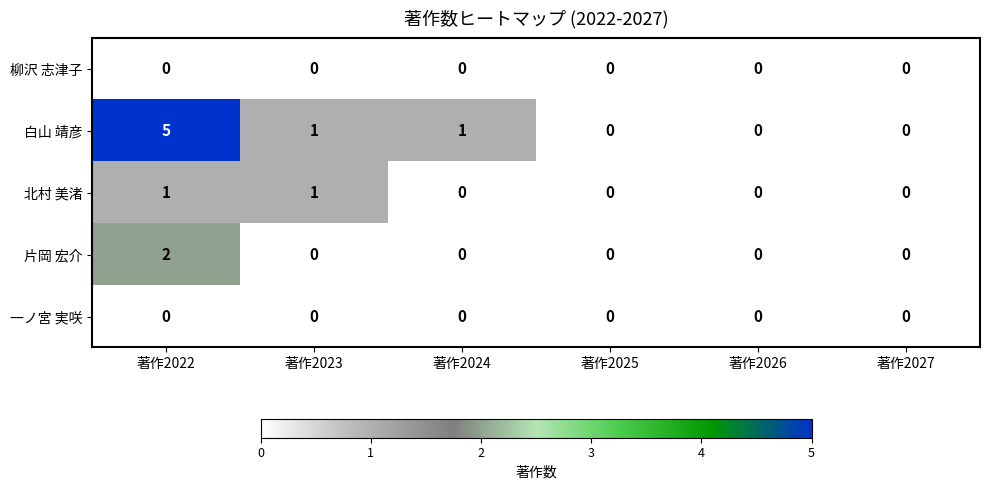

Which series changed the most between 著作2024 and 著作2027?

白山 靖彦